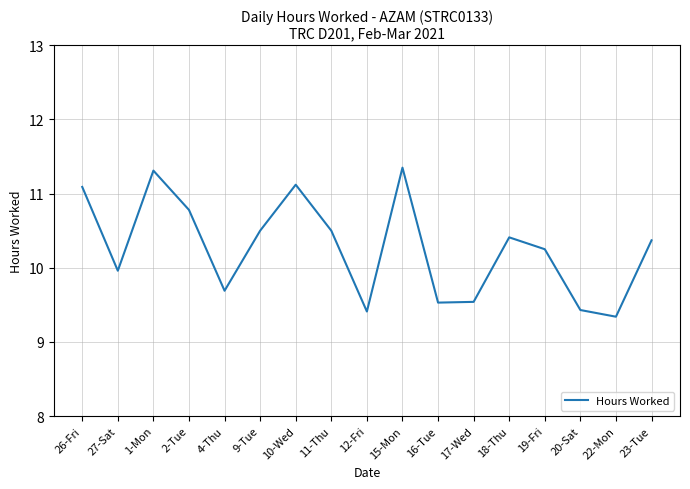

How many interior local peaks (higher than both neighbors) does the data have?

4